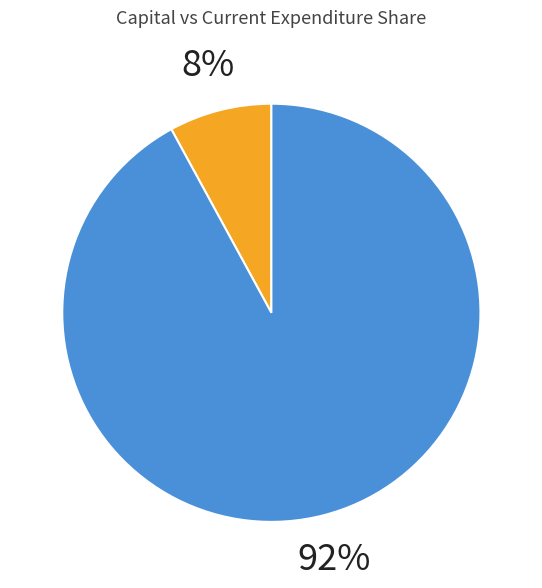

To the nearest percent, what is the difference between the largest and smallest slice percentages?

84%